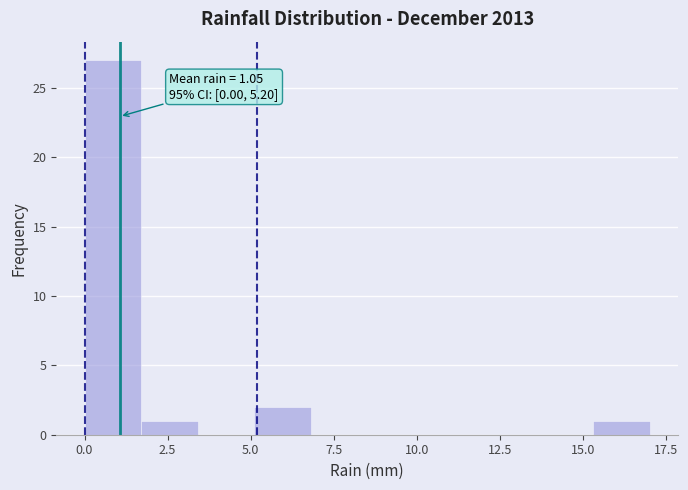

Read against the x-axis, roughly where is the centre of the tallest bar?

1.0